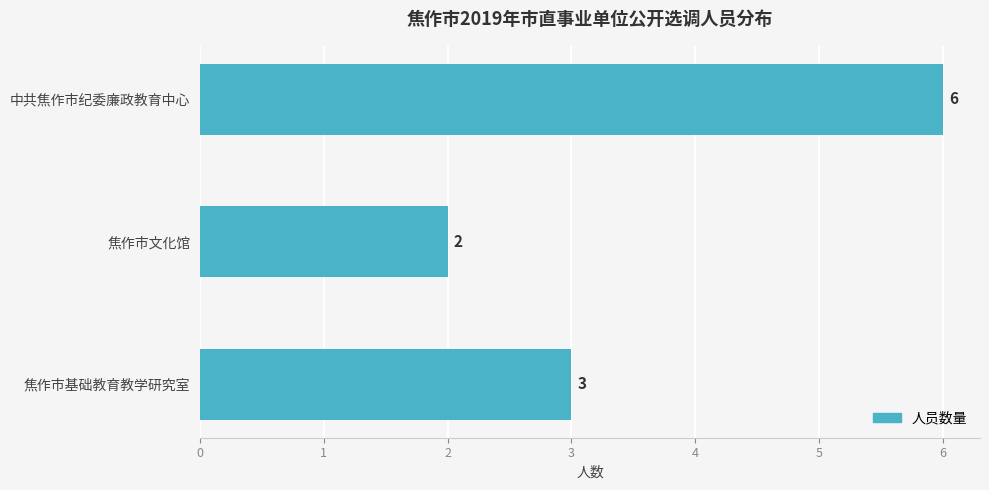

What is the change in value from 中共焦作市纪委廉政教育中心 to 焦作市文化馆?

-4